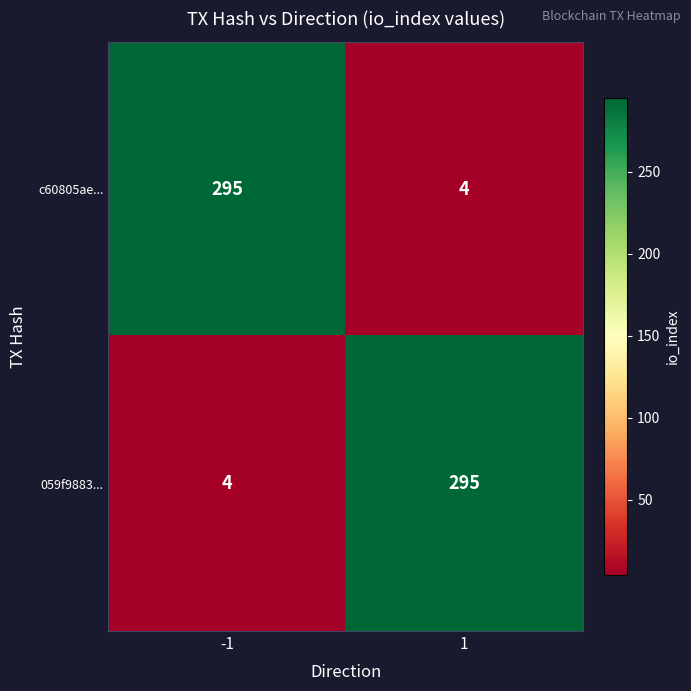

Reading right to left, extract all data points from this chart.

c60805ae...: 4	295
059f9883...: 295	4